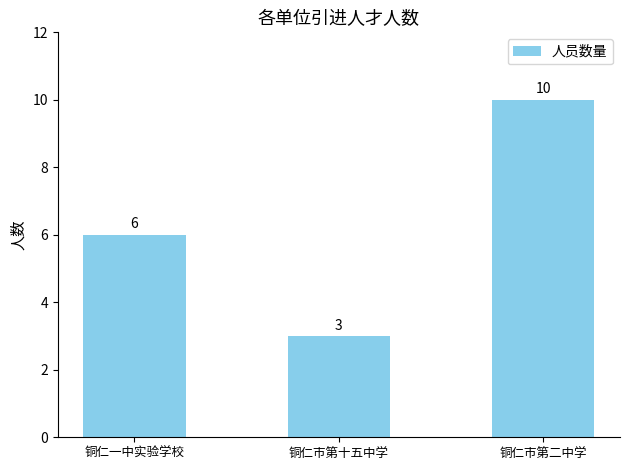

The chart shows a value of 9 at 铜仁一中实验学校. True or false?

False